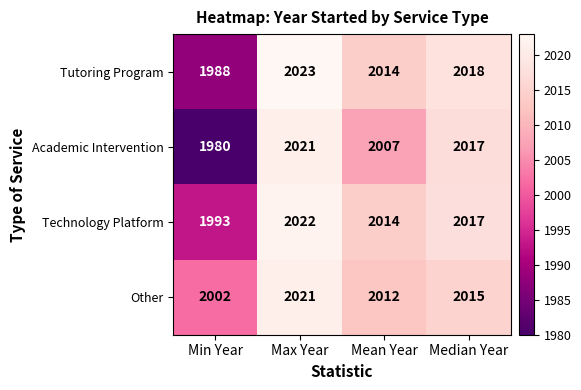

At which label is Tutoring Program closest to 2005?

Mean Year